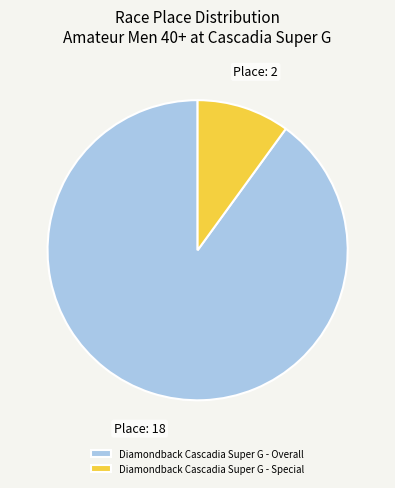

Do Diamondback Cascadia Super G - Special and Diamondback Cascadia Super G - Overall together represent more than half of the pie?

Yes